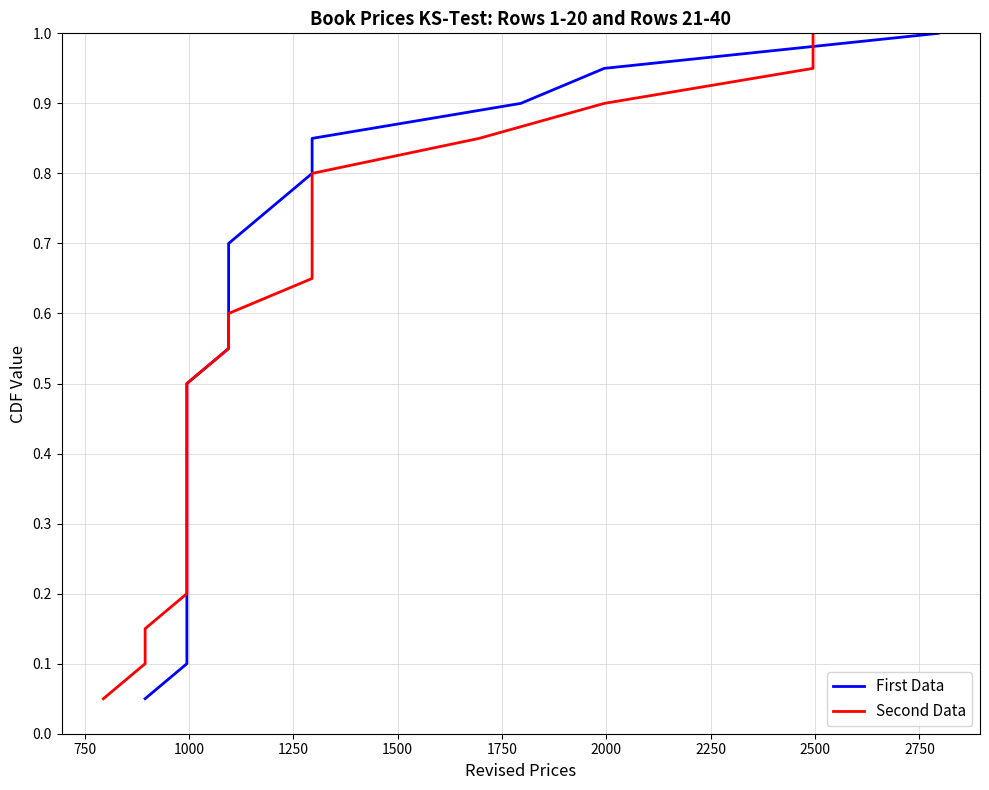

Is this an area chart (filled region under the line)?

No